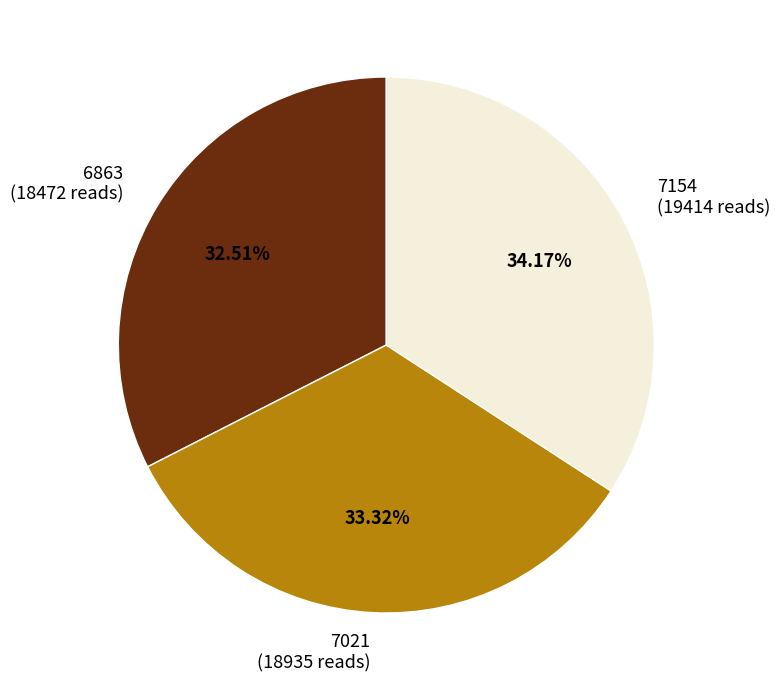

Count the number of slices in the pie.

3